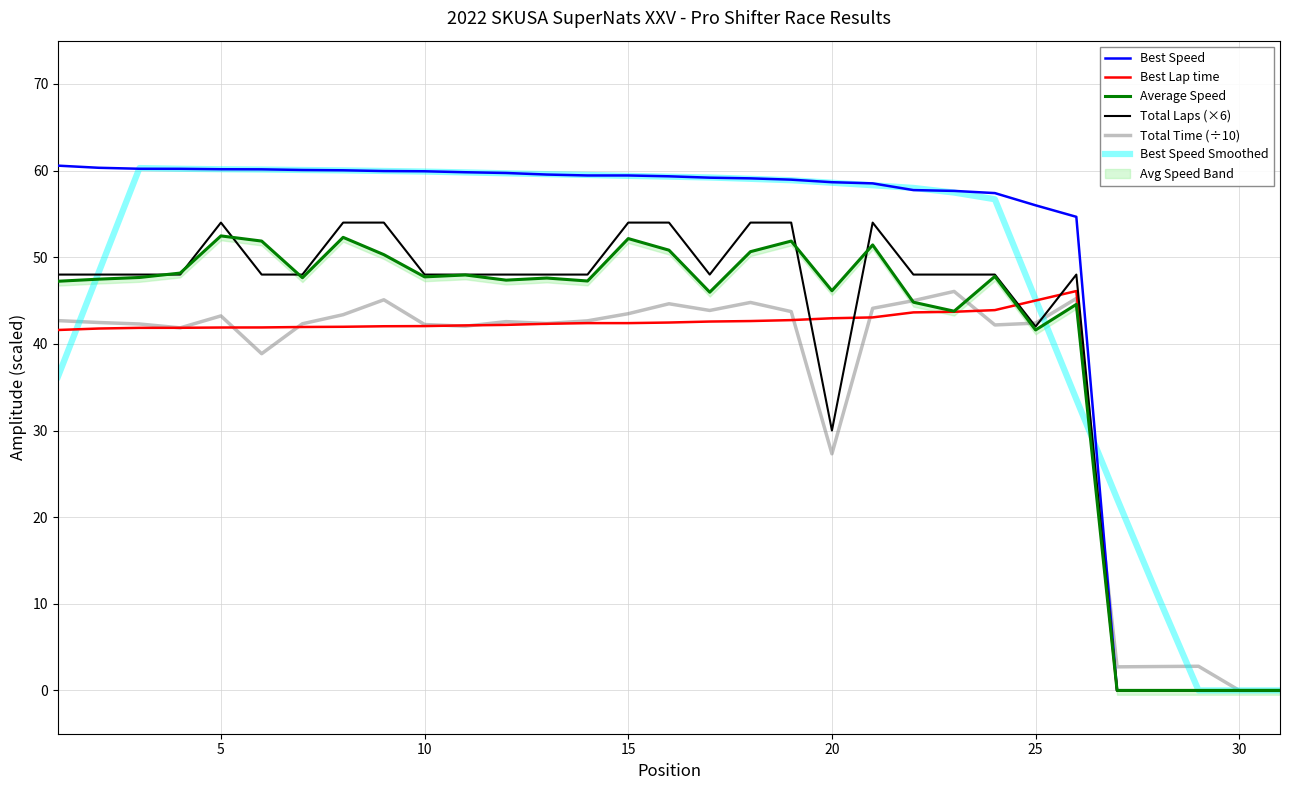

What is the maximum value for Total Laps (×6)?

54.0